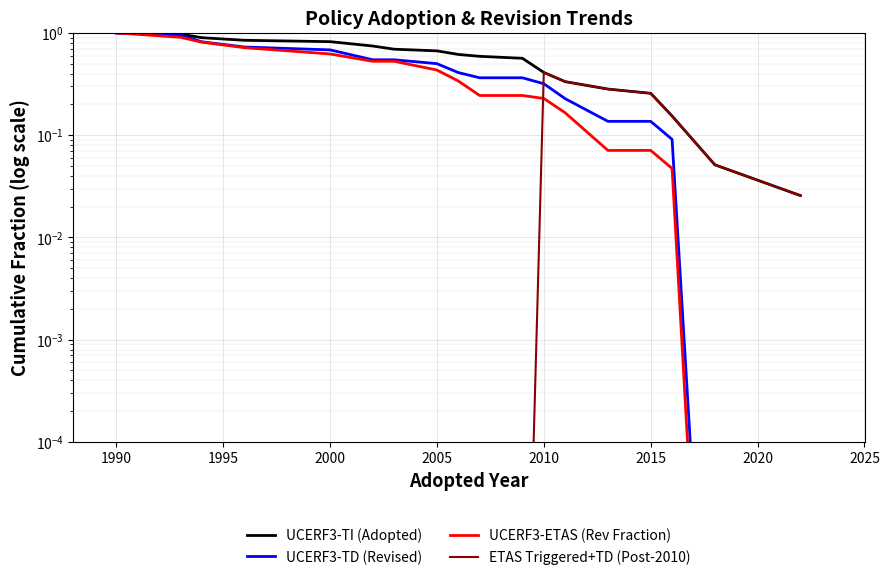

Is the value of UCERF3-TI (Adopted) at 2025 greater than the value of UCERF3-ETAS (Rev Fraction) at 2020?

Yes